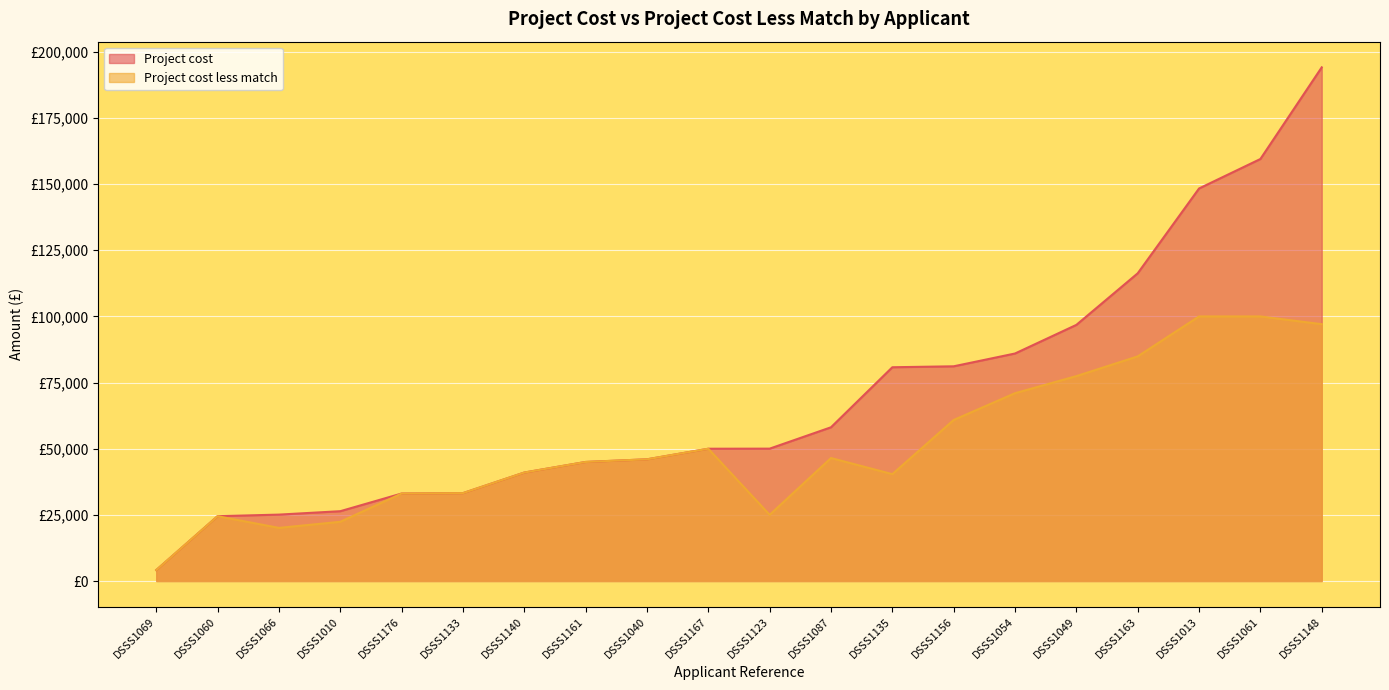

What is the total value across all series at DSSS1049?

174247